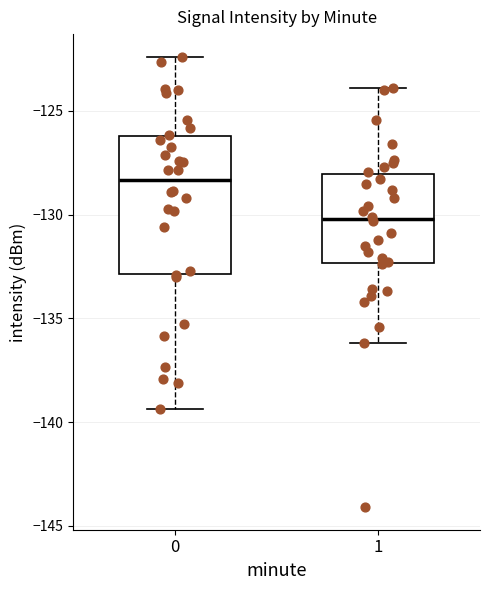

Reading left to right, transcribe this box plot: for each box, give where its median line is, the range the box spans, and where its two whiskers end, as read against the y-axis. The values are not printed on the chart, so give them approximately, as read against the axis.

0: median -128.5, box -133.0 to -126.0, whiskers -139.5 to -122.5
1: median -130.0, box -132.5 to -128.0, whiskers -136.0 to -124.0